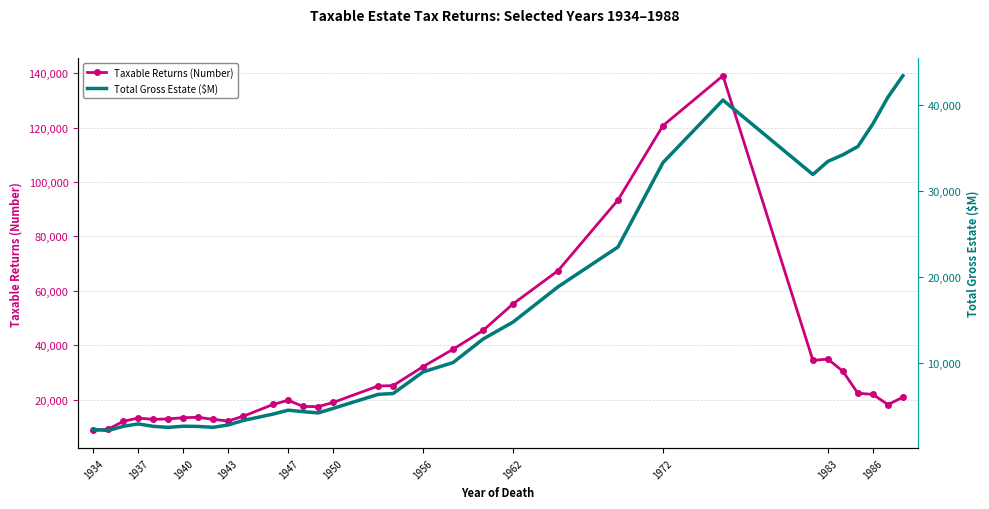

Does the chart have visible grid lines?

Yes